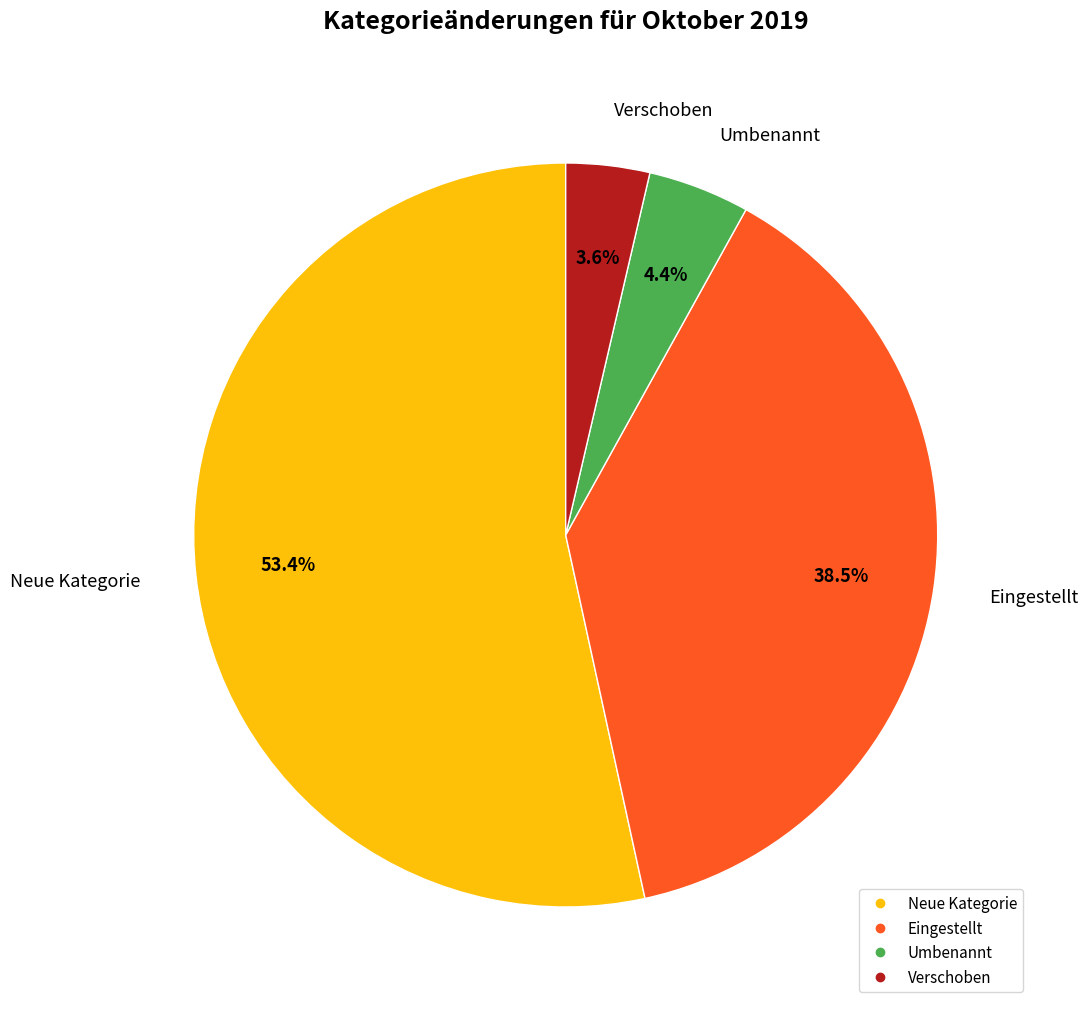

Approximately how many times larger is the value at Verschoben compared to Eingestellt?

0.1